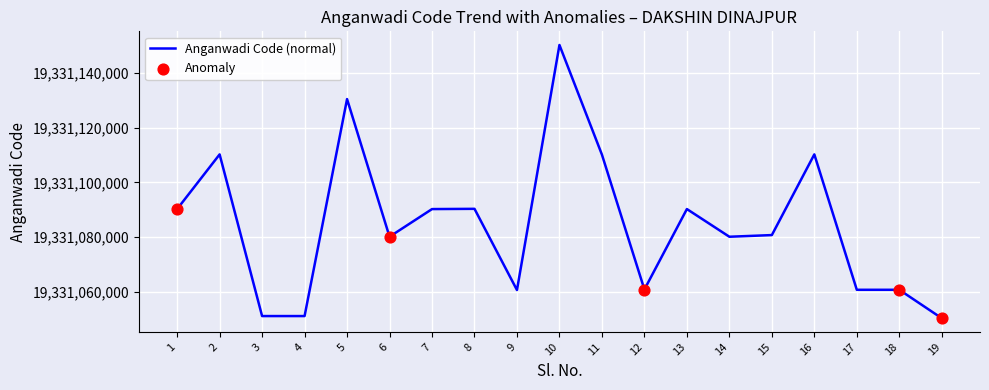

What is the ratio of the value at 3 to the value at 1?

1.0